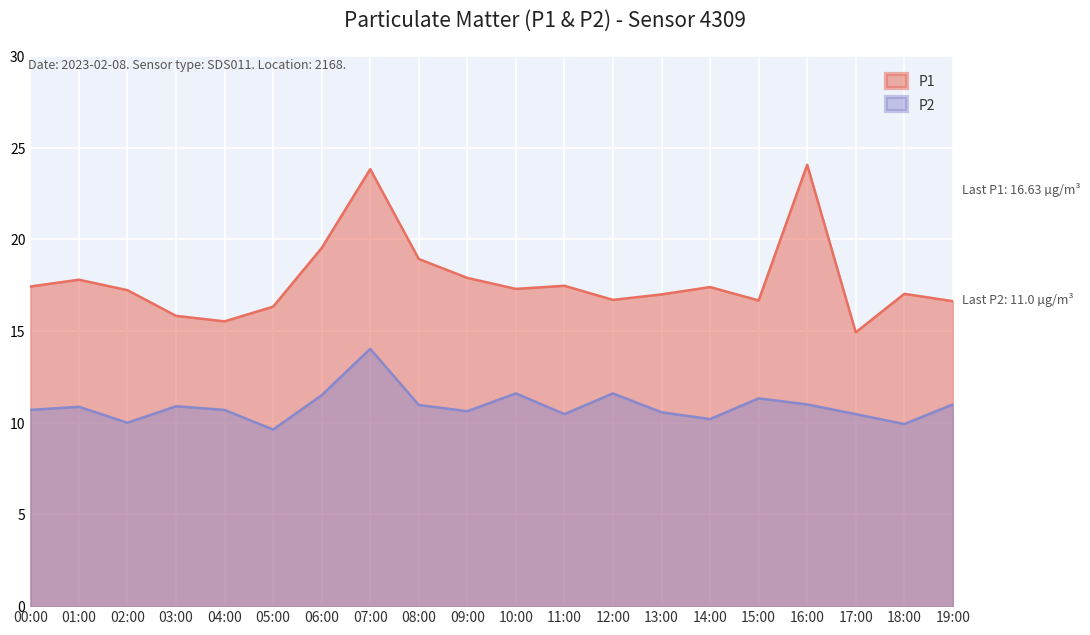

What is the total value across all series at 07:00?

37.9